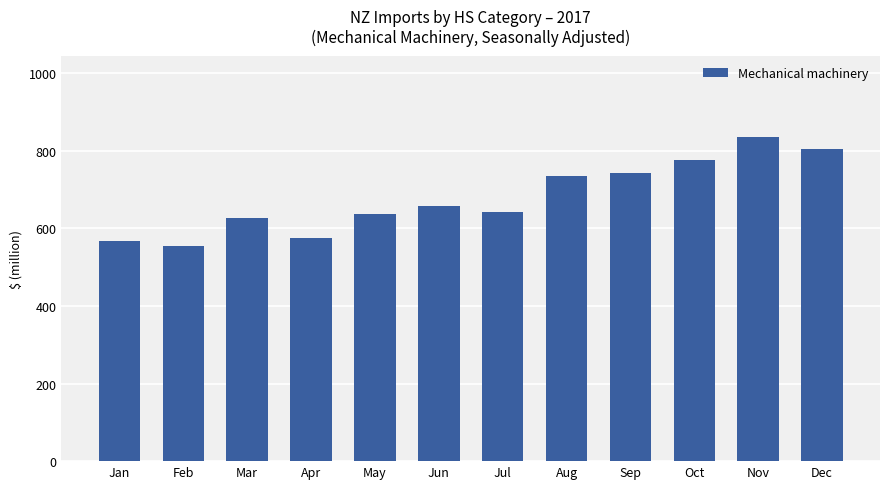

True or false: the data shows 804.0 at Dec.

True